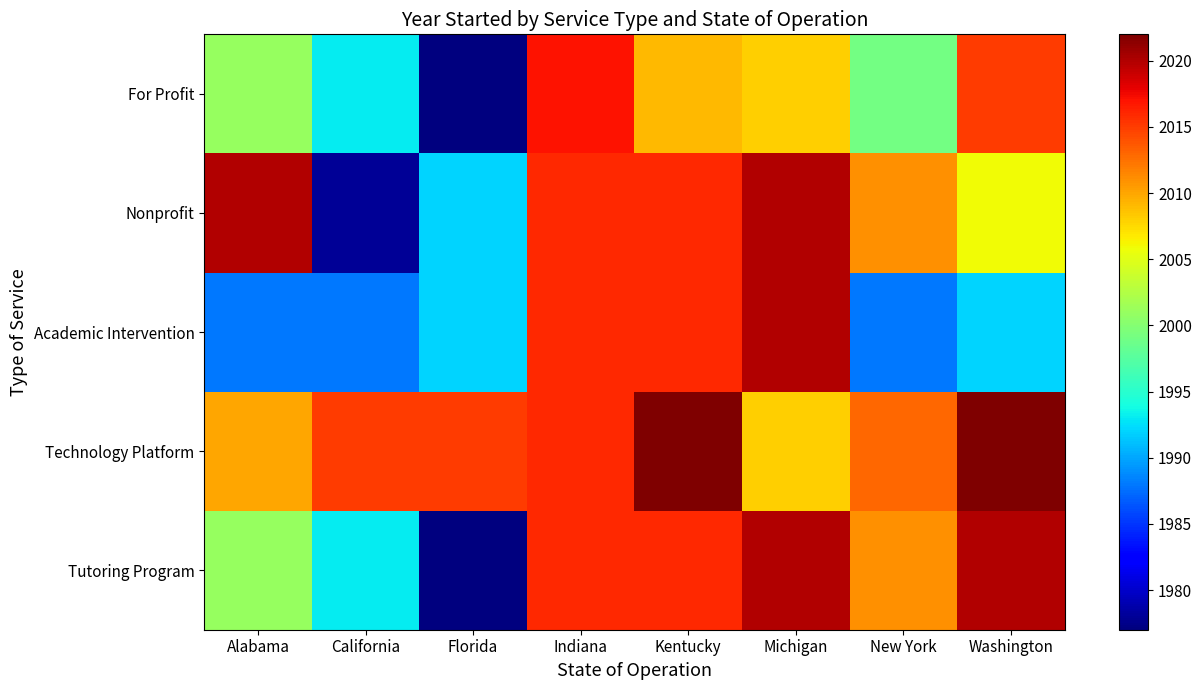

Reading left to right, transcribe all the data shown in this chart.

Tutoring Program: Alabama=2001	California=1993	Florida=1977	Indiana=2016	Kentucky=2016	Michigan=2020	New York=2011	Washington=2020
Technology Platform: Alabama=2010	California=2015	Florida=2015	Indiana=2016	Kentucky=2022	Michigan=2008	New York=2013	Washington=2022
Academic Intervention: Alabama=1988	California=1988	Florida=1992	Indiana=2016	Kentucky=2016	Michigan=2020	New York=1988	Washington=1992
Nonprofit: Alabama=2020	California=1978	Florida=1992	Indiana=2016	Kentucky=2016	Michigan=2020	New York=2011	Washington=2006
For Profit: Alabama=2001	California=1993	Florida=1977	Indiana=2017	Kentucky=2009	Michigan=2008	New York=1999	Washington=2015